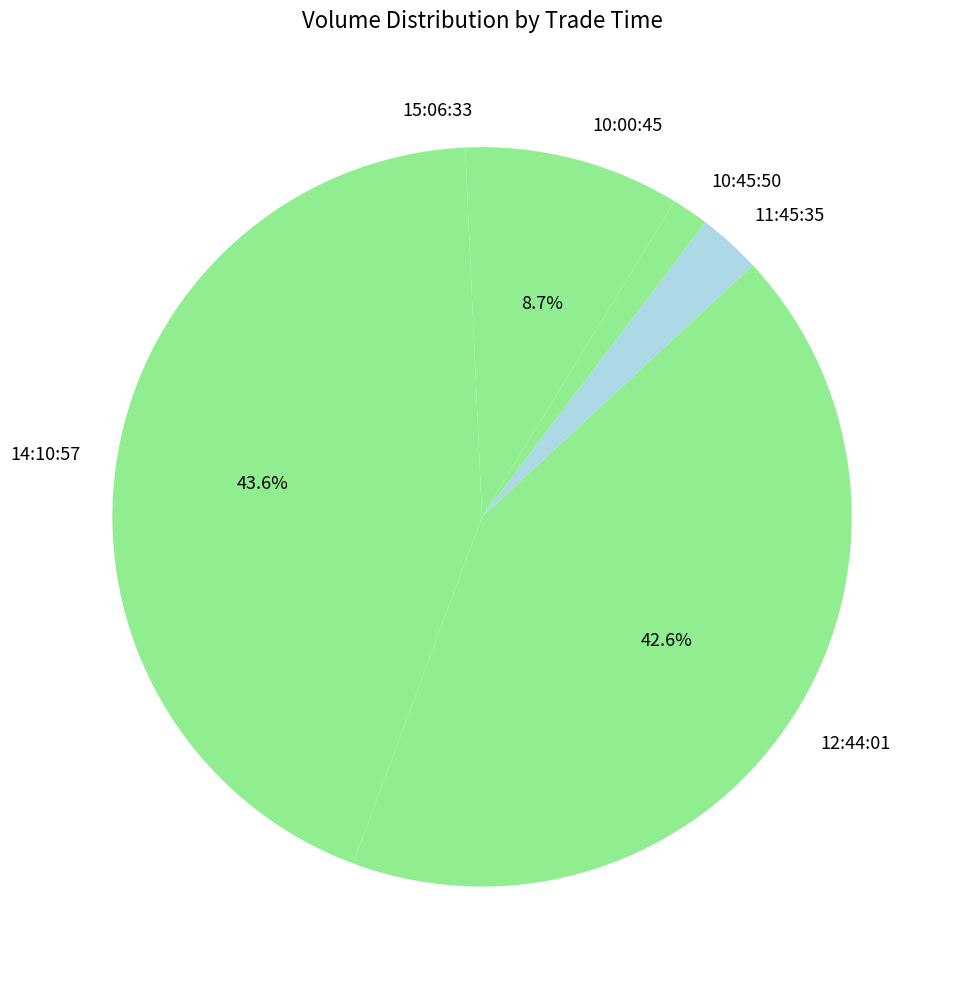

How many segments does this pie chart have?

6